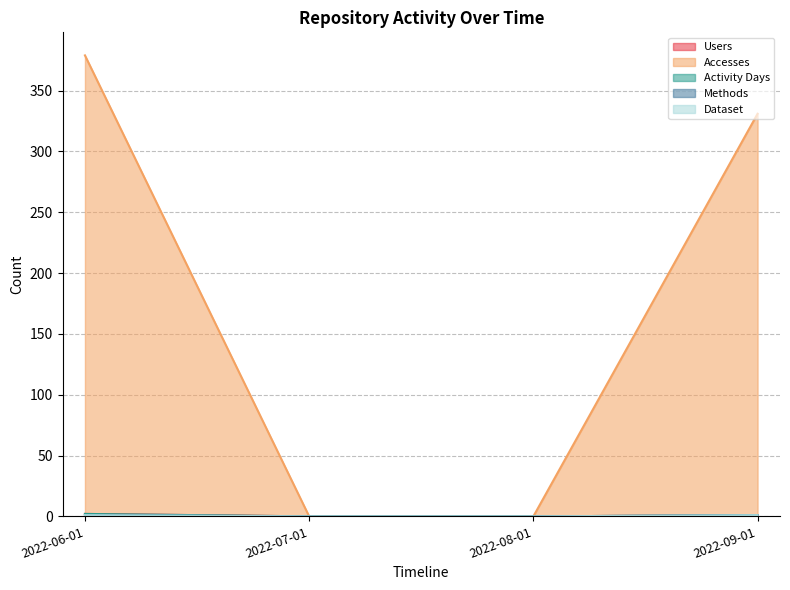

Which series has the widest spread of values?

Accesses